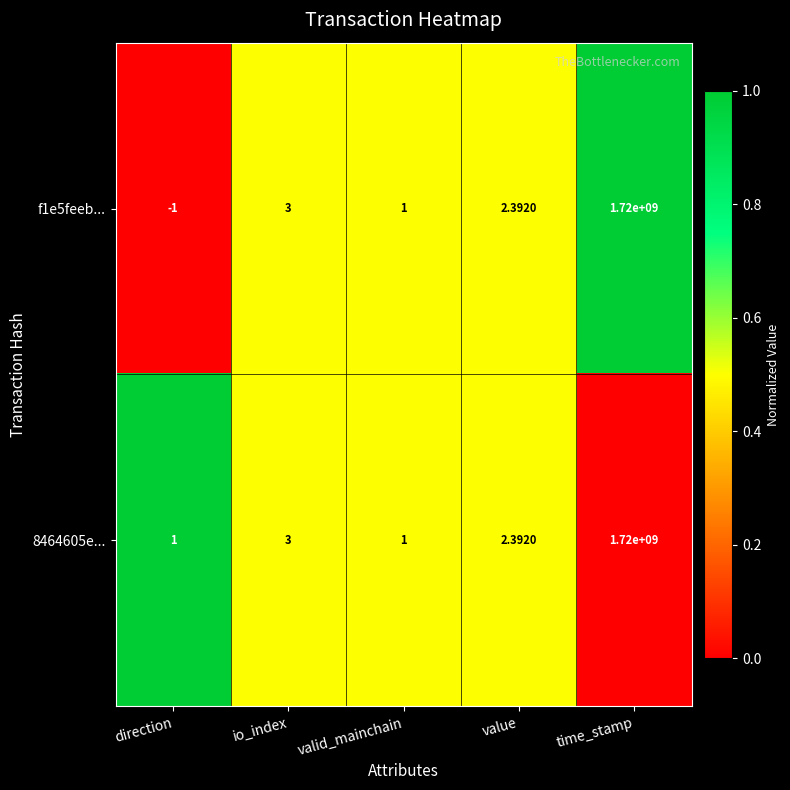

At how many categories does at least one series exceed 0?

5